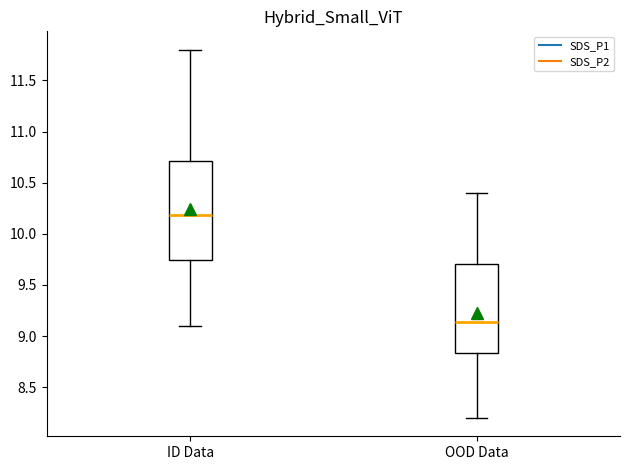

Reading left to right, read every box against the y-axis: the position of its median line, the range the box covers, and the ends of its whiskers. The values are not printed on the chart, so give them approximately, as read against the axis.

ID Data: median 10.20, box 9.75 to 10.70, whiskers 9.10 to 11.80
OOD Data: median 9.15, box 8.85 to 9.70, whiskers 8.20 to 10.40